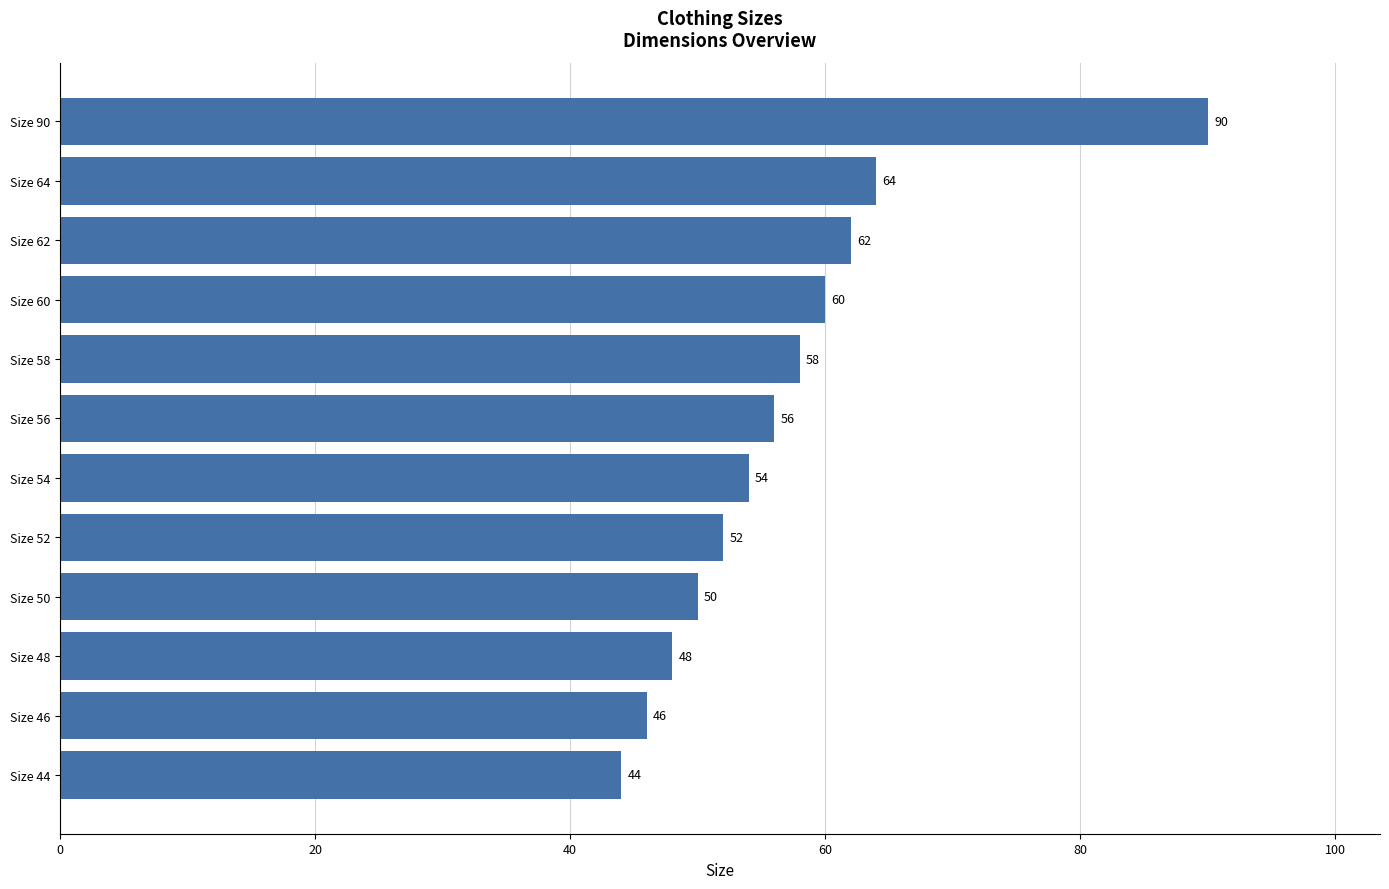

Reading bottom to top, transcribe all the data shown in this chart.

Size 44=44	Size 46=46	Size 48=48	Size 50=50	Size 52=52	Size 54=54	Size 56=56	Size 58=58	Size 60=60	Size 62=62	Size 64=64	Size 90=90